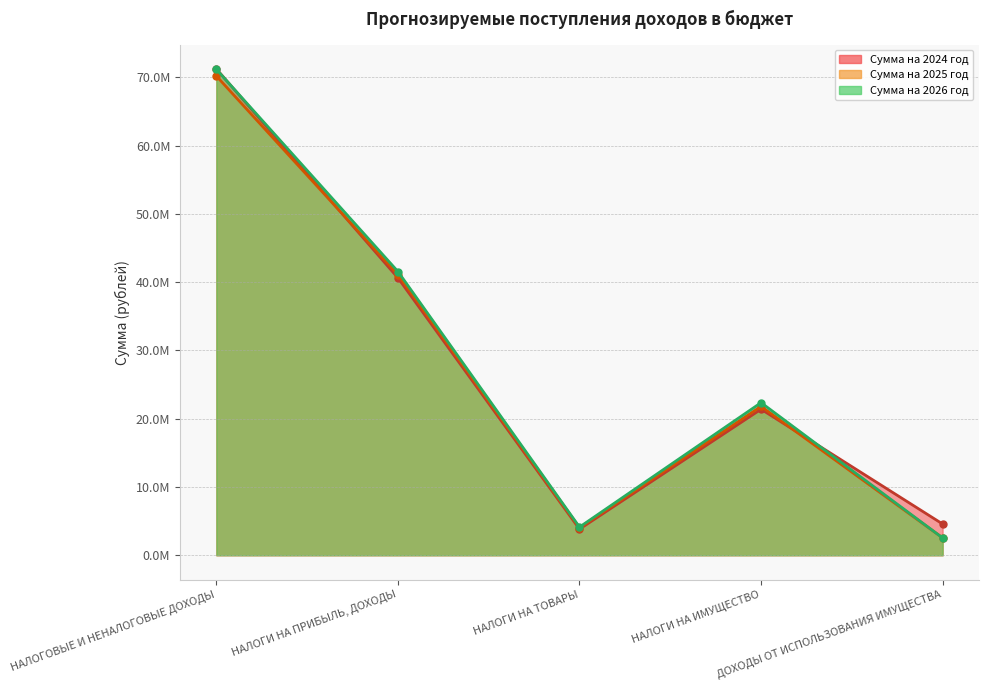

Reading left to right, what are all the values shown in this chart?

Сумма на 2024 год: 71252845	40631800	3832500	21394000	4580245
Сумма на 2025 год: 70211900	41119200	4027700	21815000	2550000
Сумма на 2026 год: 71192000	41566100	4127900	22358000	2540000